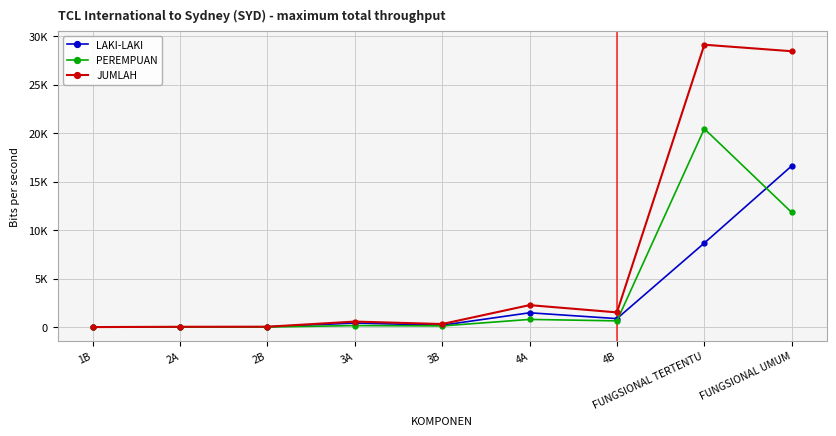

What is the difference between the maximum and minimum values in the PEREMPUAN series?

20457